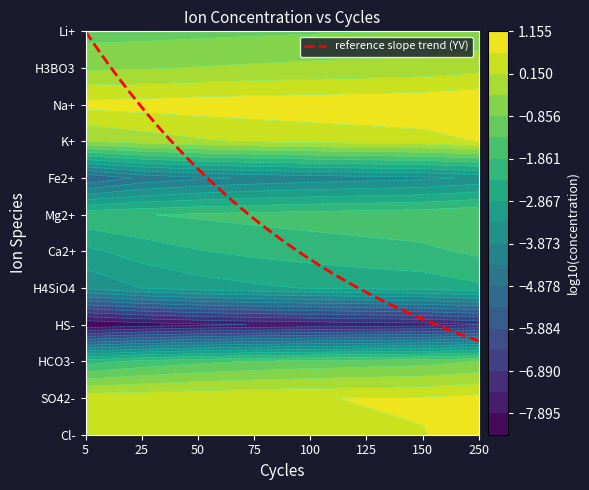

At which label does Cl- reach its minimum?

5